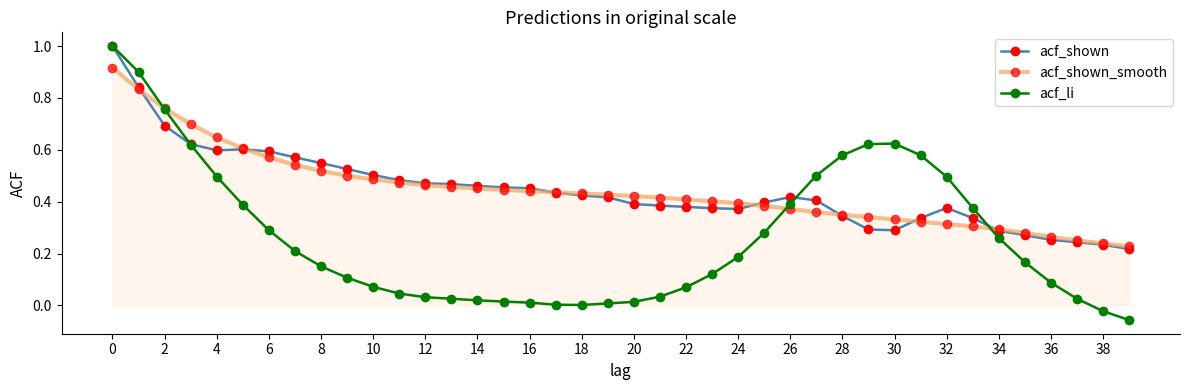

What is the maximum value for acf_shown?

1.0